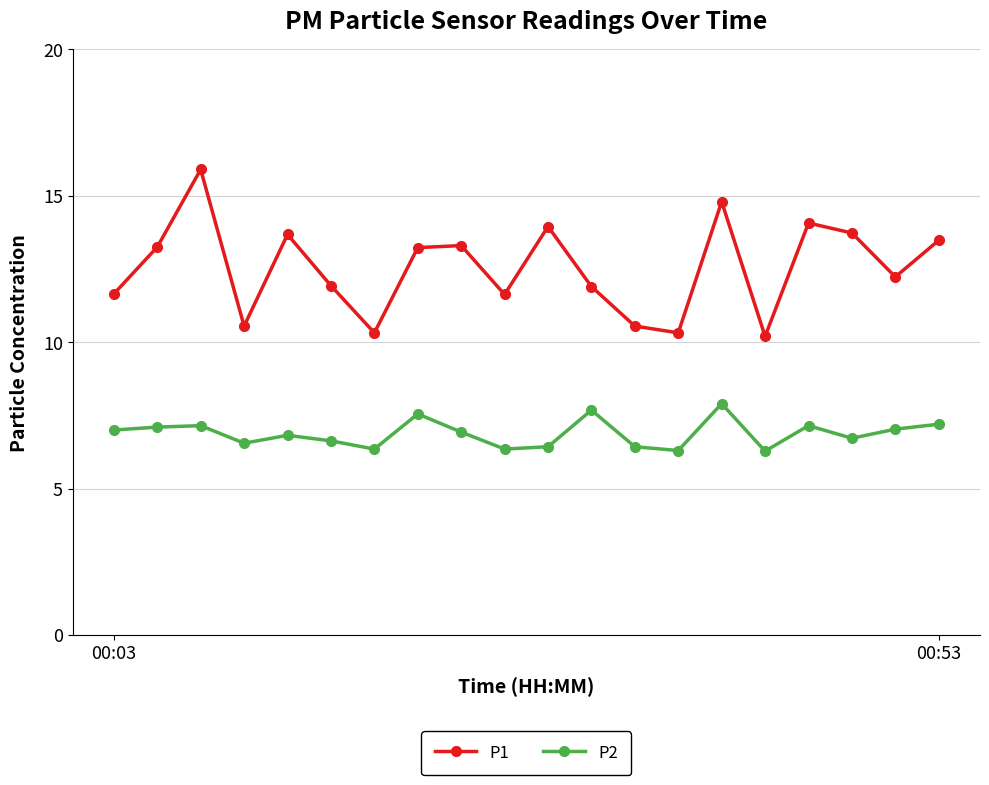

What are all the series names shown in the legend?

P1, P2